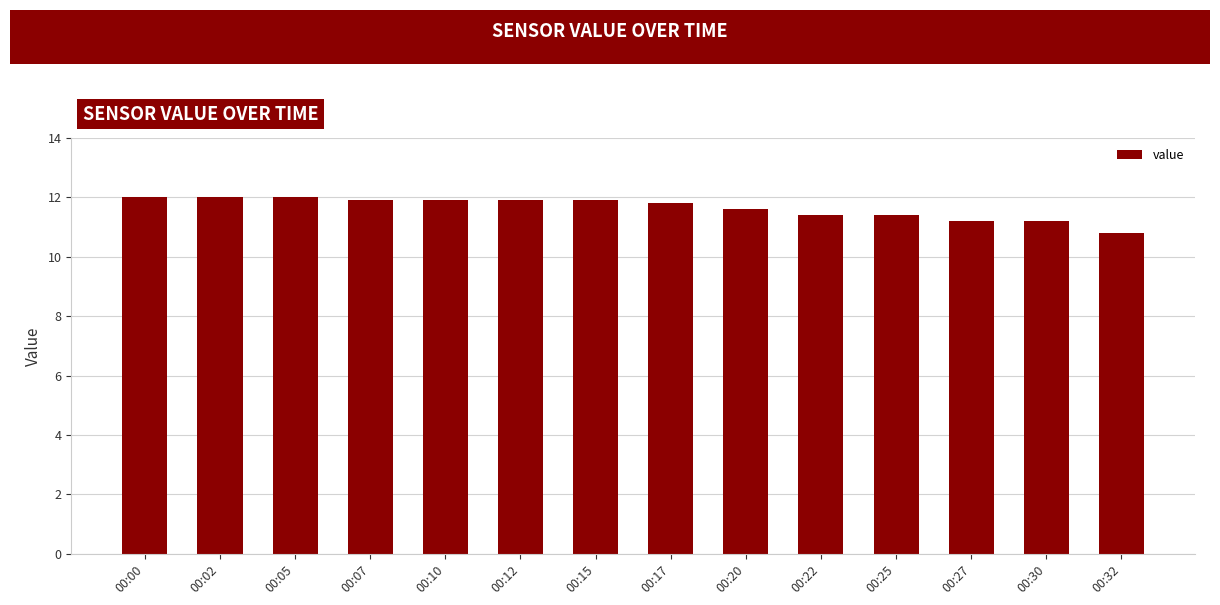

Reading left to right, transcribe all the data shown in this chart.

12.0	12.0	12.0	11.9	11.9	11.9	11.9	11.8	11.6	11.4	11.4	11.2	11.2	10.8